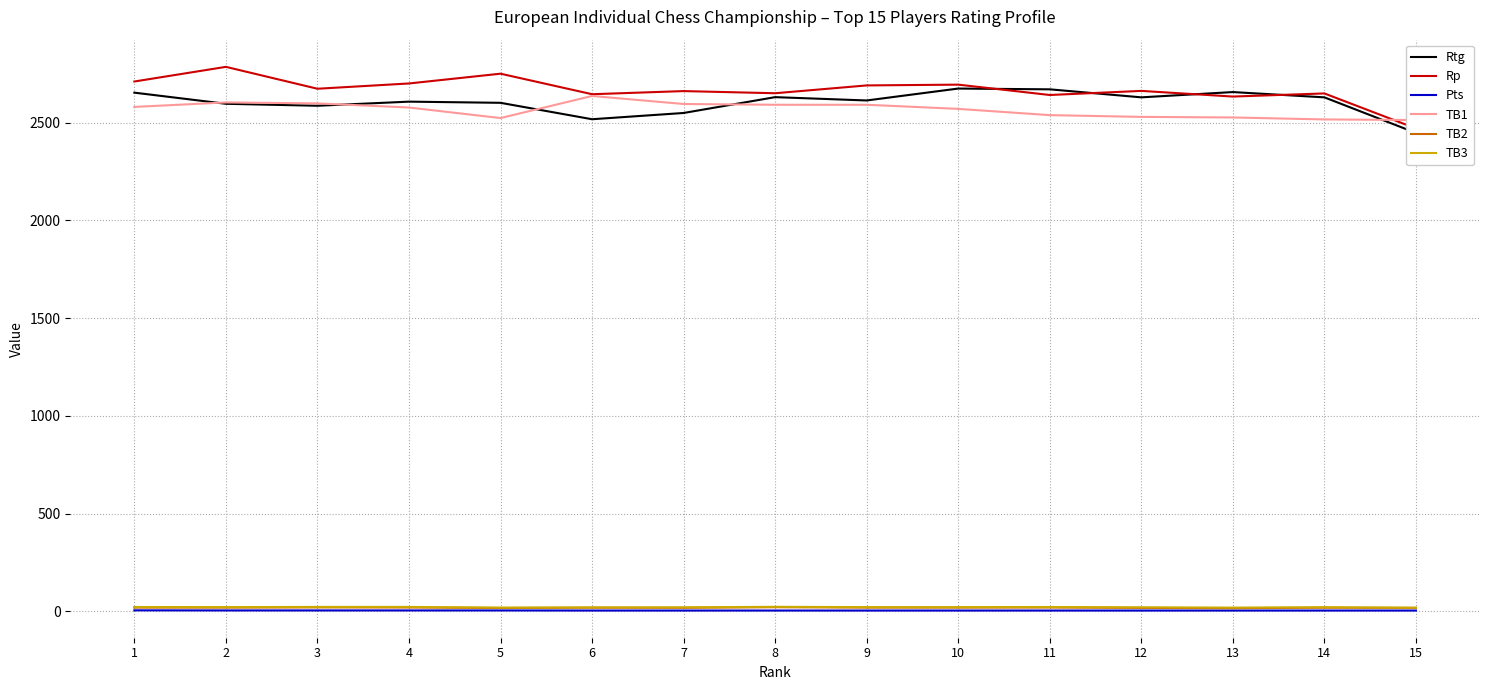

True or false: Pts and Rtg intersect in this chart.

False